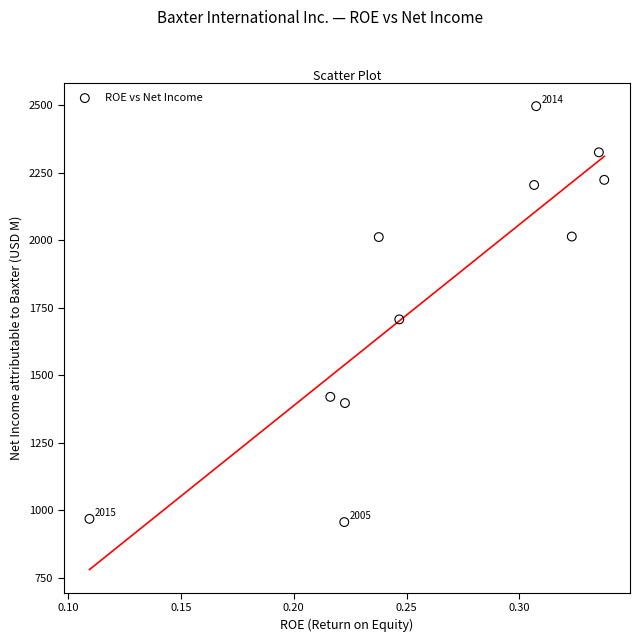

What is the average Y value?

1793